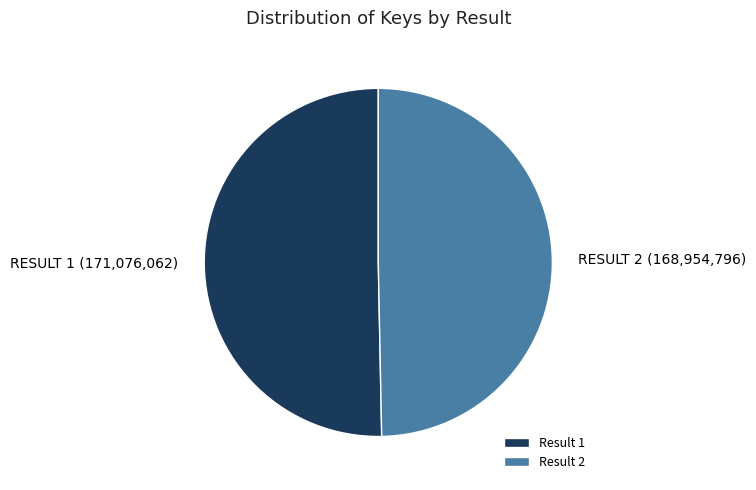

Which has a higher value, Result 2 or Result 1?

Result 1